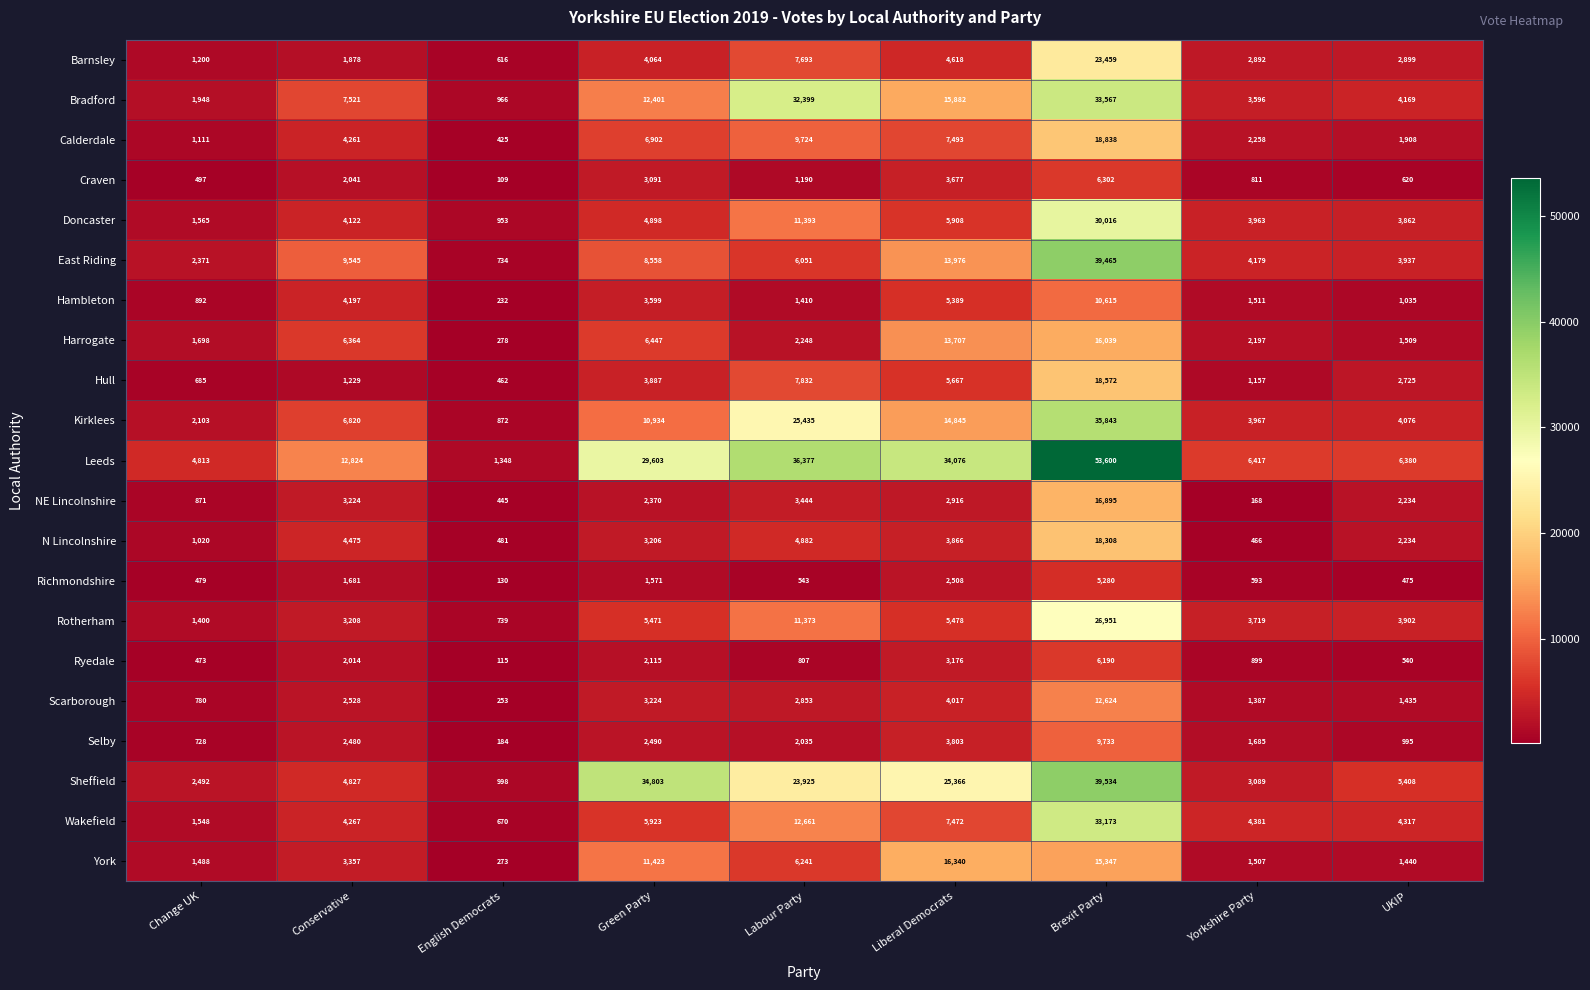

Which series has the largest total across all categories?

Leeds